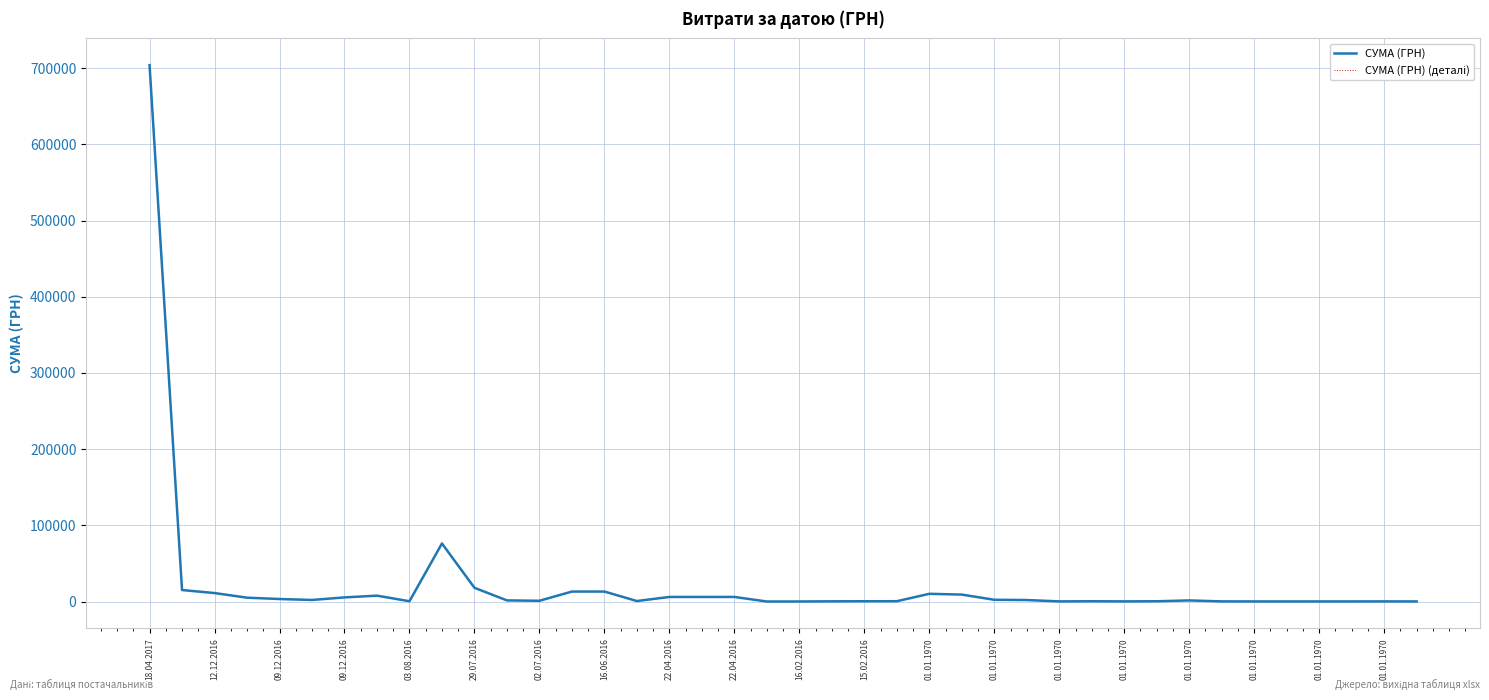

Does the chart have visible grid lines?

Yes